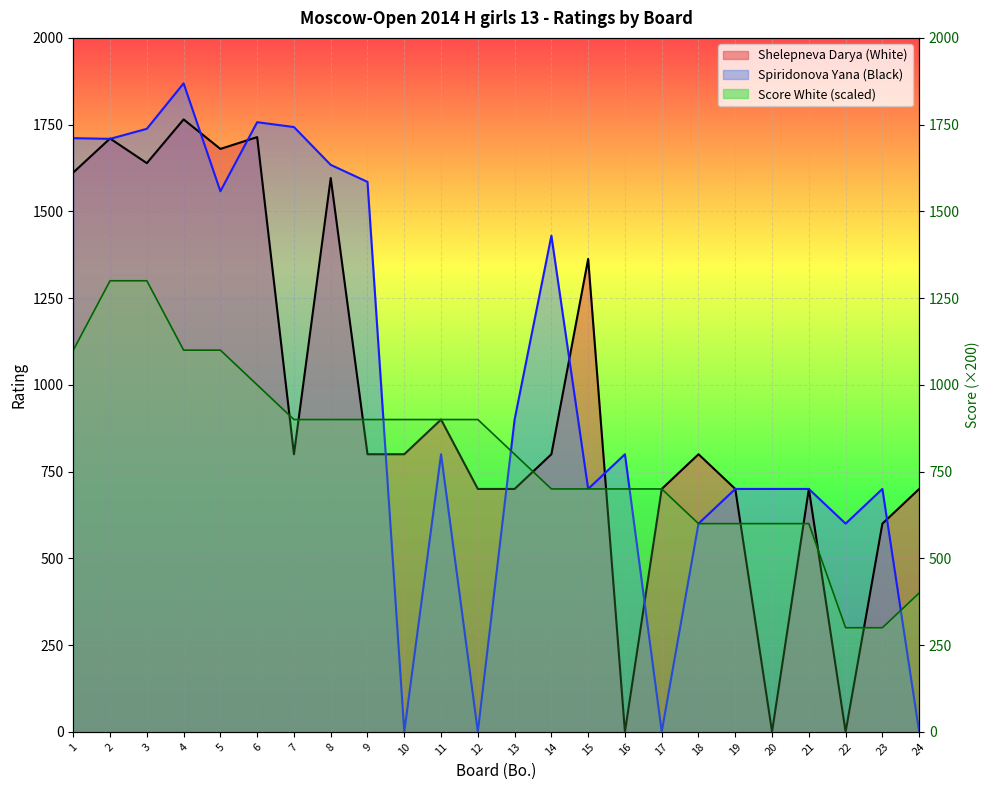

At which label does the data first exceed 900?

1